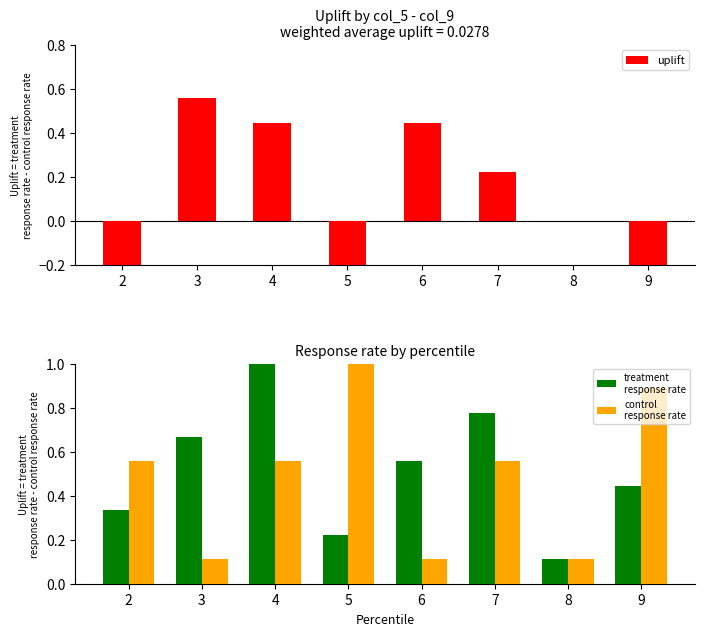

Does the chart contain any negative values?

Yes